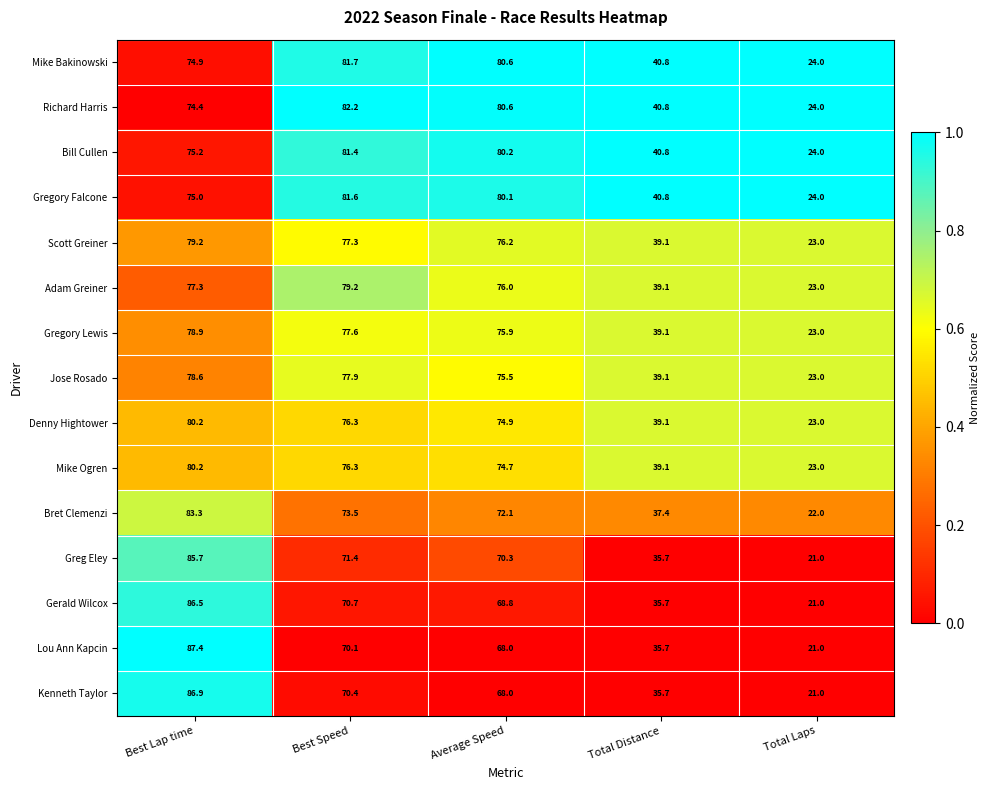

At how many categories does at least one series exceed 41?

3